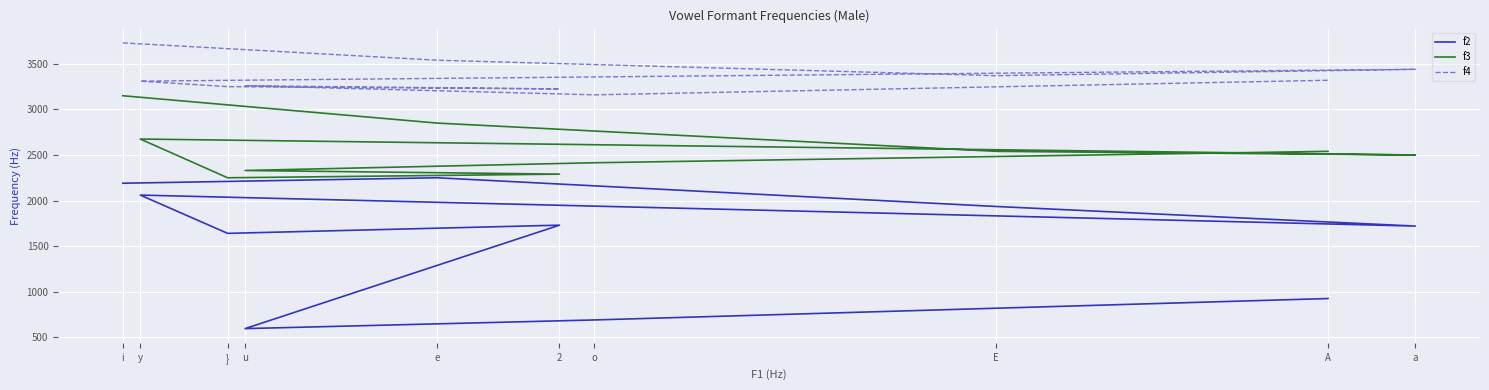

Is the value of f2 at a greater than the value of f4 at i?

No